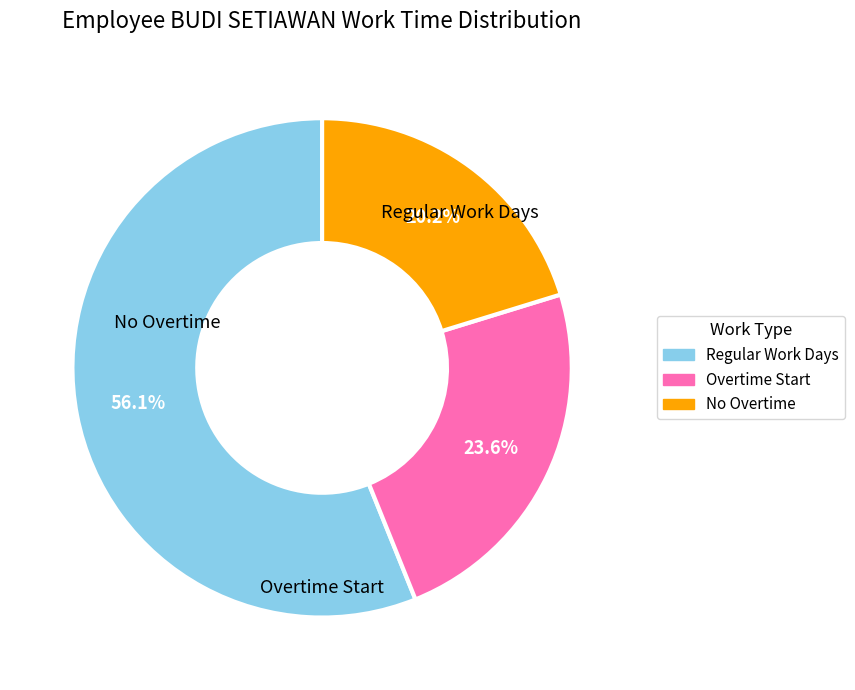

How many slices are in this pie chart?

3